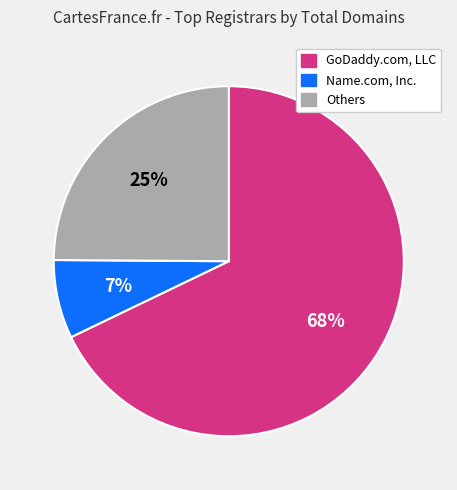

How many slices are in this pie chart?

3